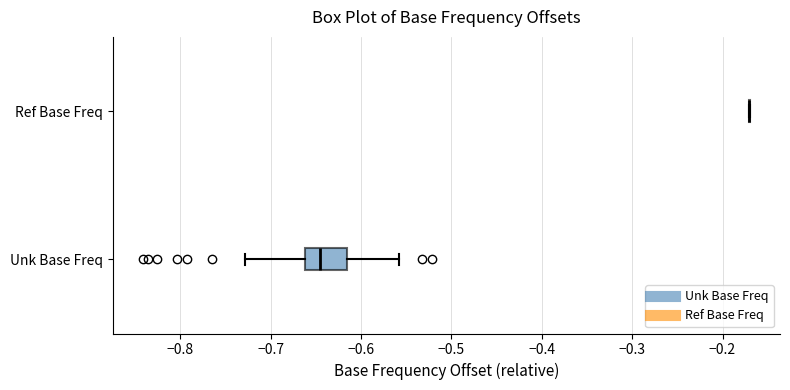

Reading bottom to top, read every box against the x-axis: the position of its median line, the range the box covers, and the ends of its whiskers. The values are not printed on the chart, so give them approximately, as read against the axis.

Unk Base Freq: median -0.64, box -0.66 to -0.61, whiskers -0.73 to -0.56
Ref Base Freq: box collapsed to a line at -0.17, whiskers -0.17 to -0.17